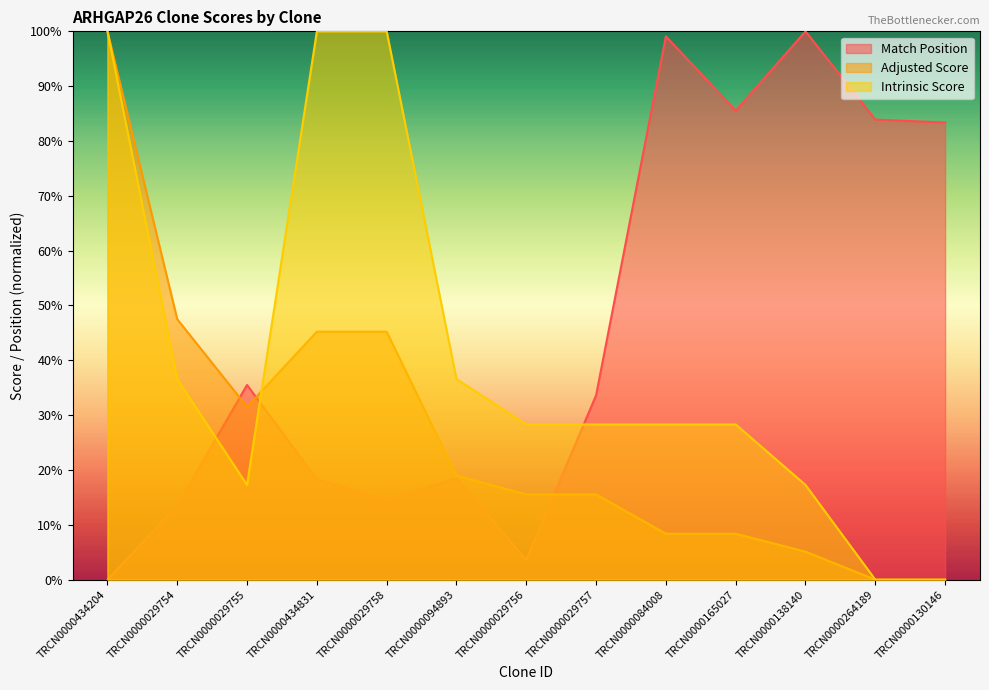

Which series has the largest total across all categories?

Match Position